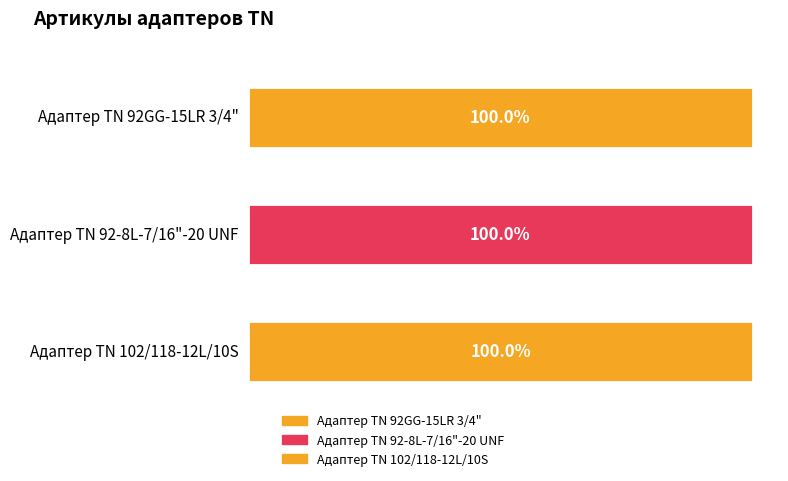

How many data points does each series have?

3